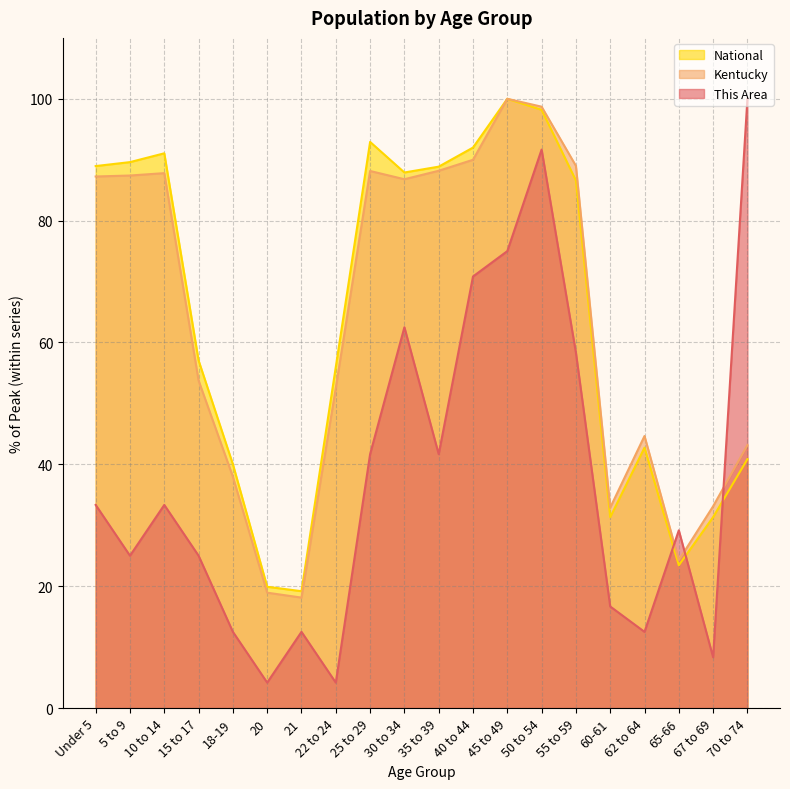

What position from the right is Under 5?

20